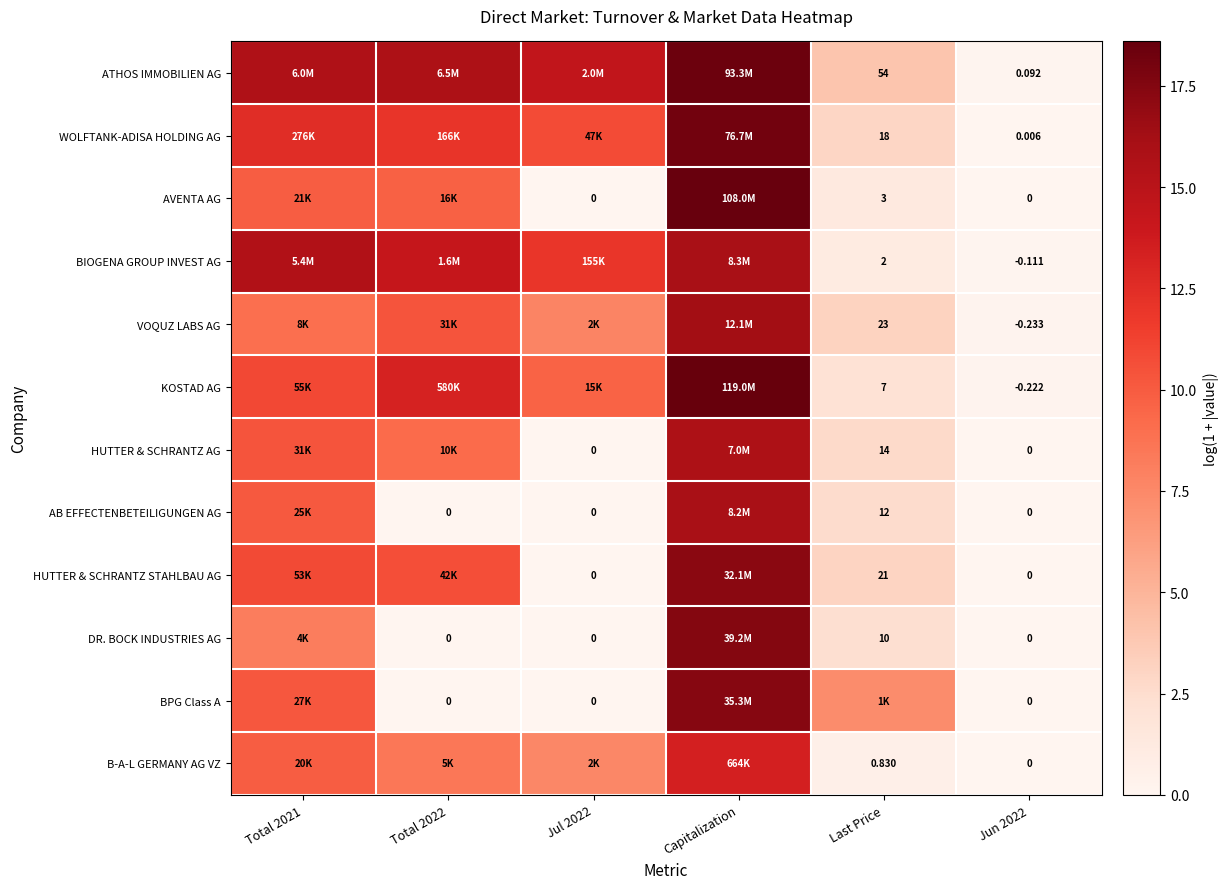

List the labels in order of HUTTER & SCHRANTZ AG value, smallest first.

Jul 2022, Jun 2022, Last Price, Total 2022, Total 2021, Capitalization